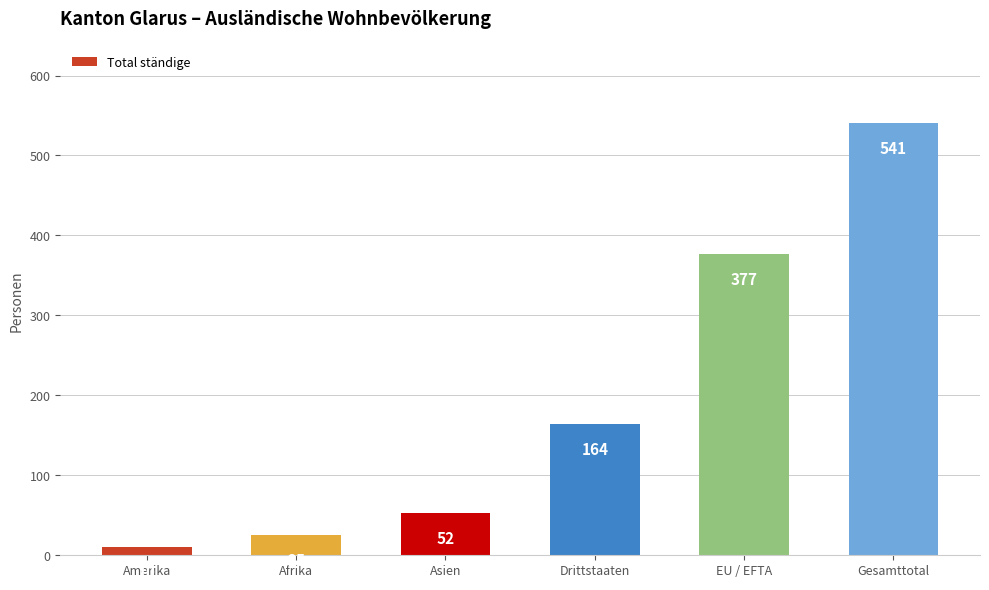

What is the minimum value shown in the chart?

10